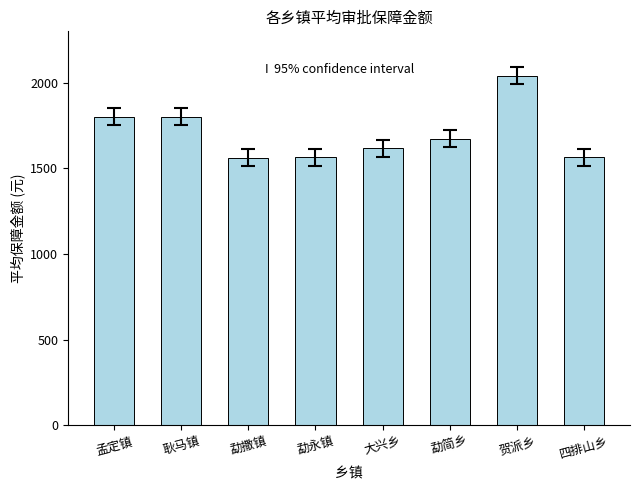

What is the average value?

1703.3